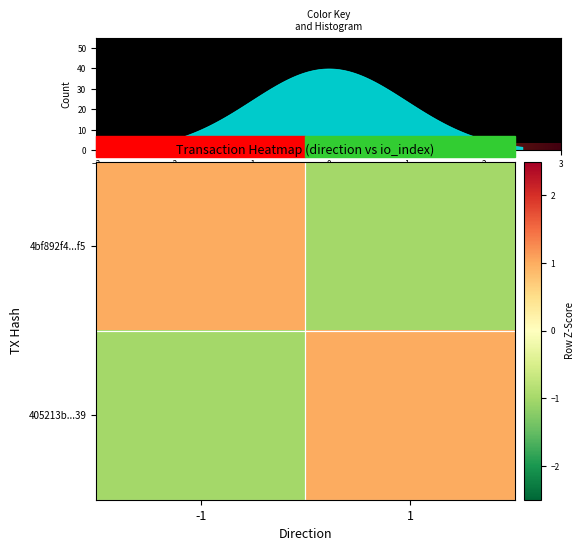

What is the greatest value displayed?

1